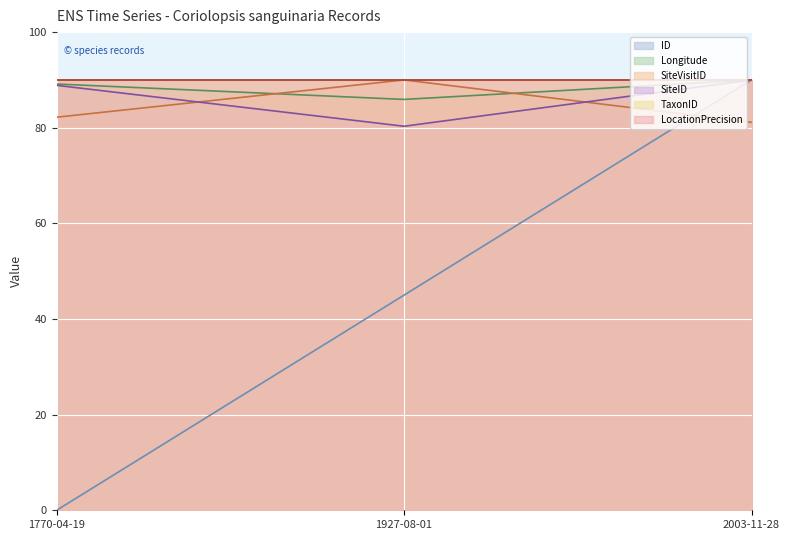

Which series has the widest spread of values?

ID